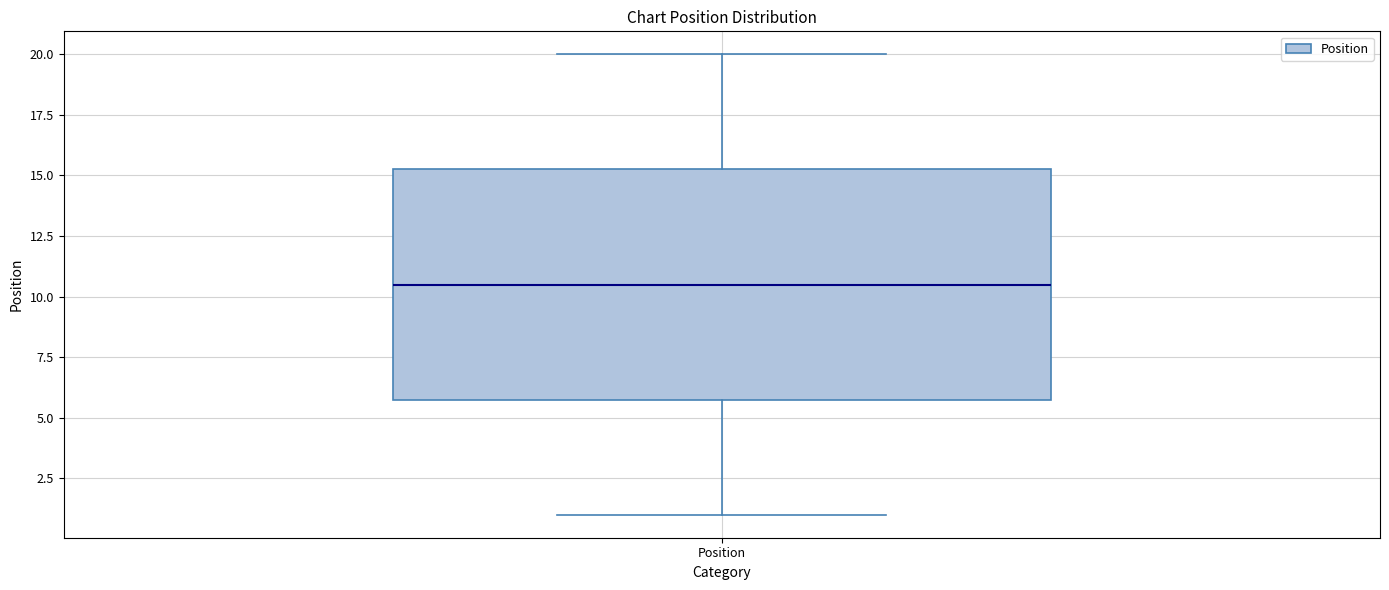

Read this box plot against the y-axis: the position of the median line, the range covered by the box, and the ends of both whiskers. The values are not printed on the chart, so give them approximately, as read against the axis.

median 10.5, box 6.0 to 15.5, whiskers 1.0 to 20.0